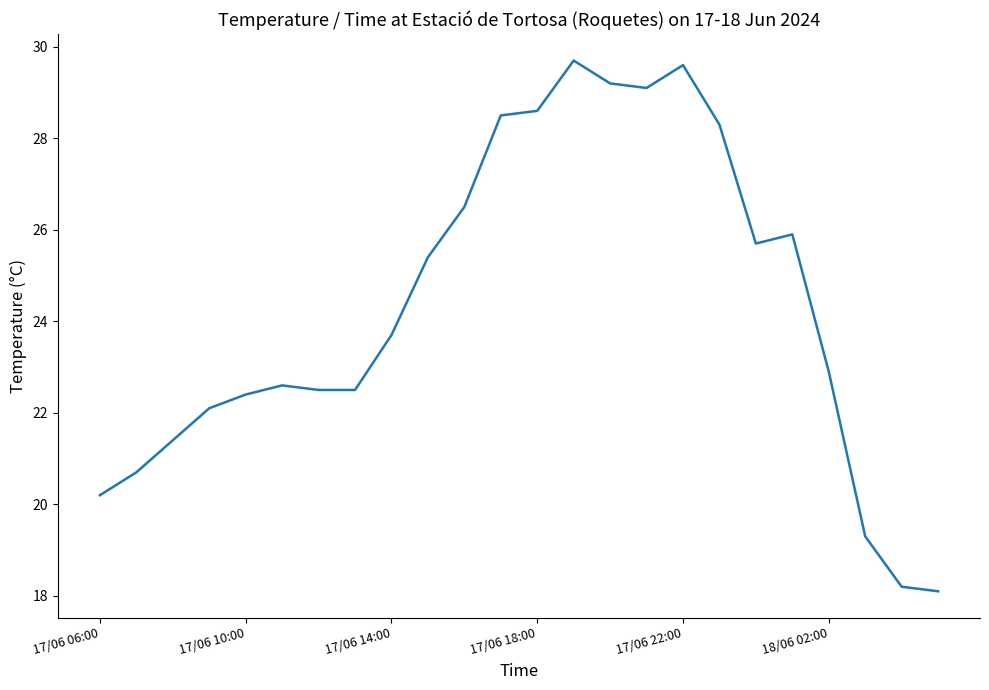

What is the difference between the maximum and minimum values?

11.6